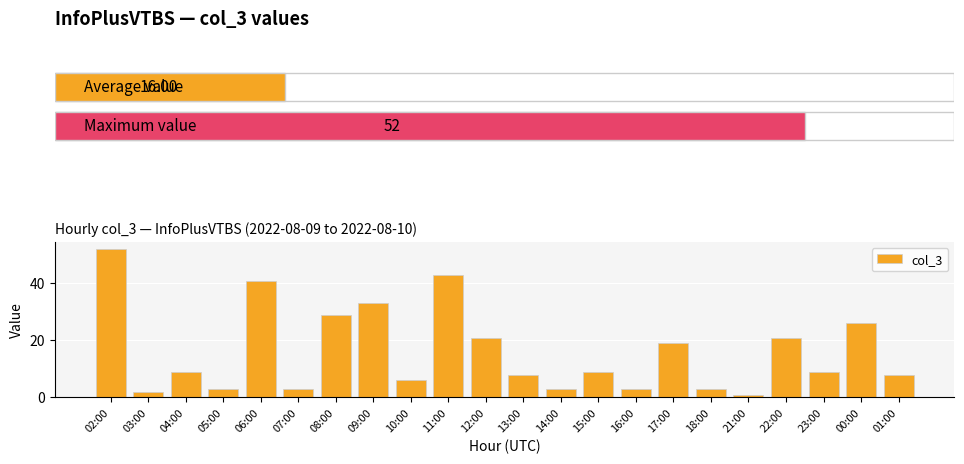

What is the label of the 5th bar from the right?

21:00